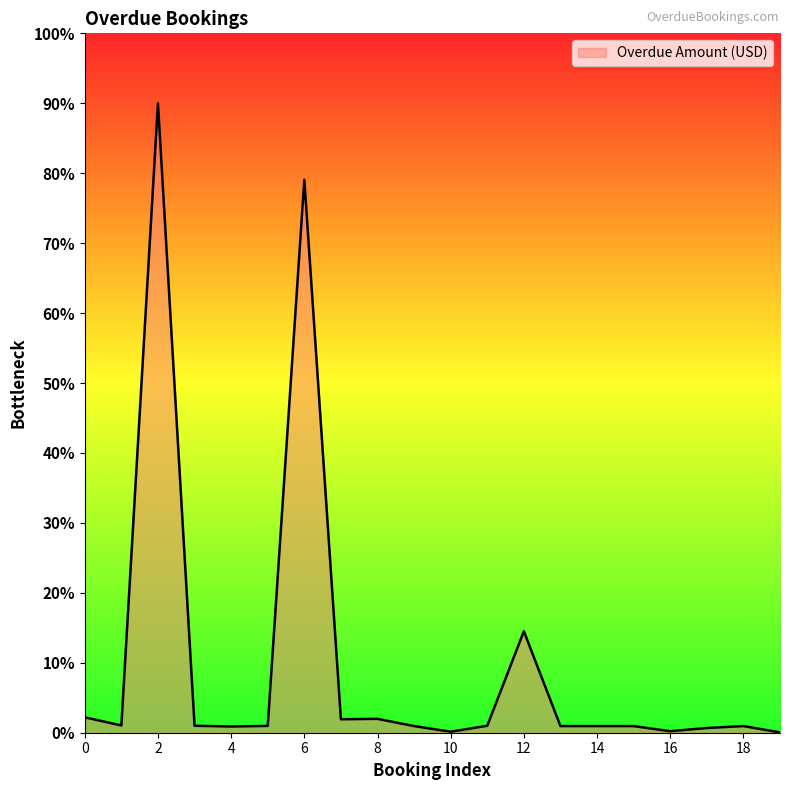

How many lines are shown in the chart?

1